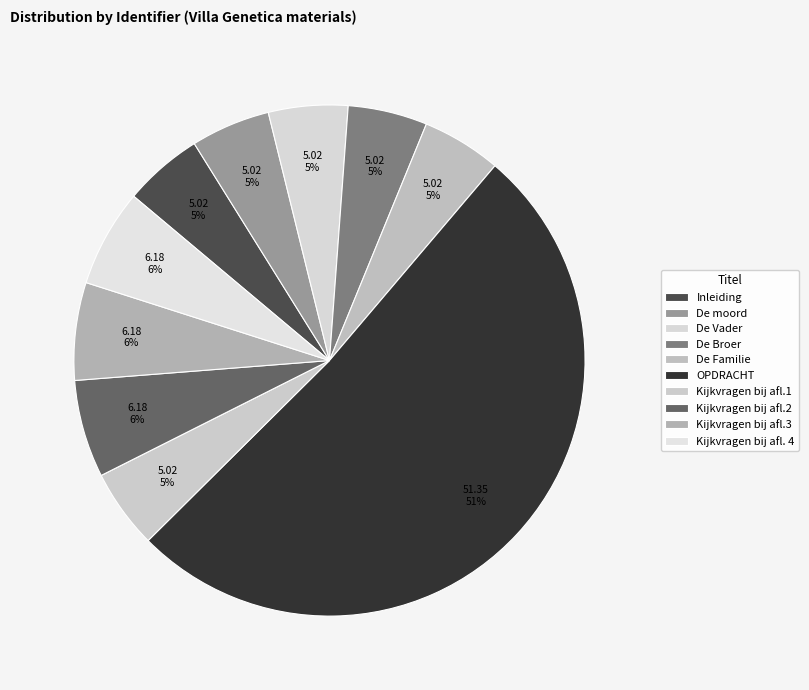

To the nearest percent, what is the average slice percentage?

10%